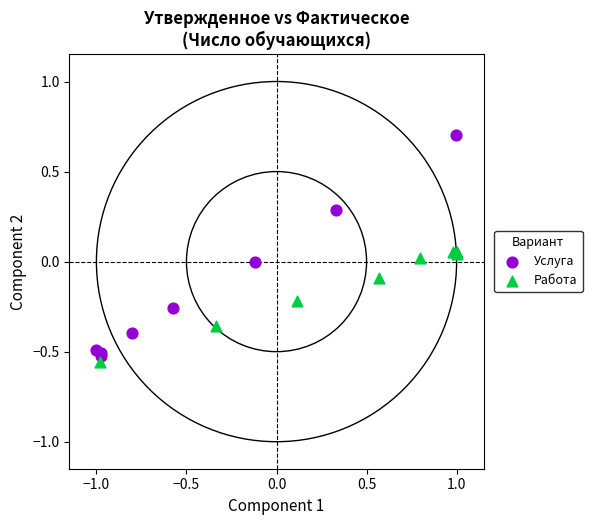

Which series contains the highest Y value?

Услуга